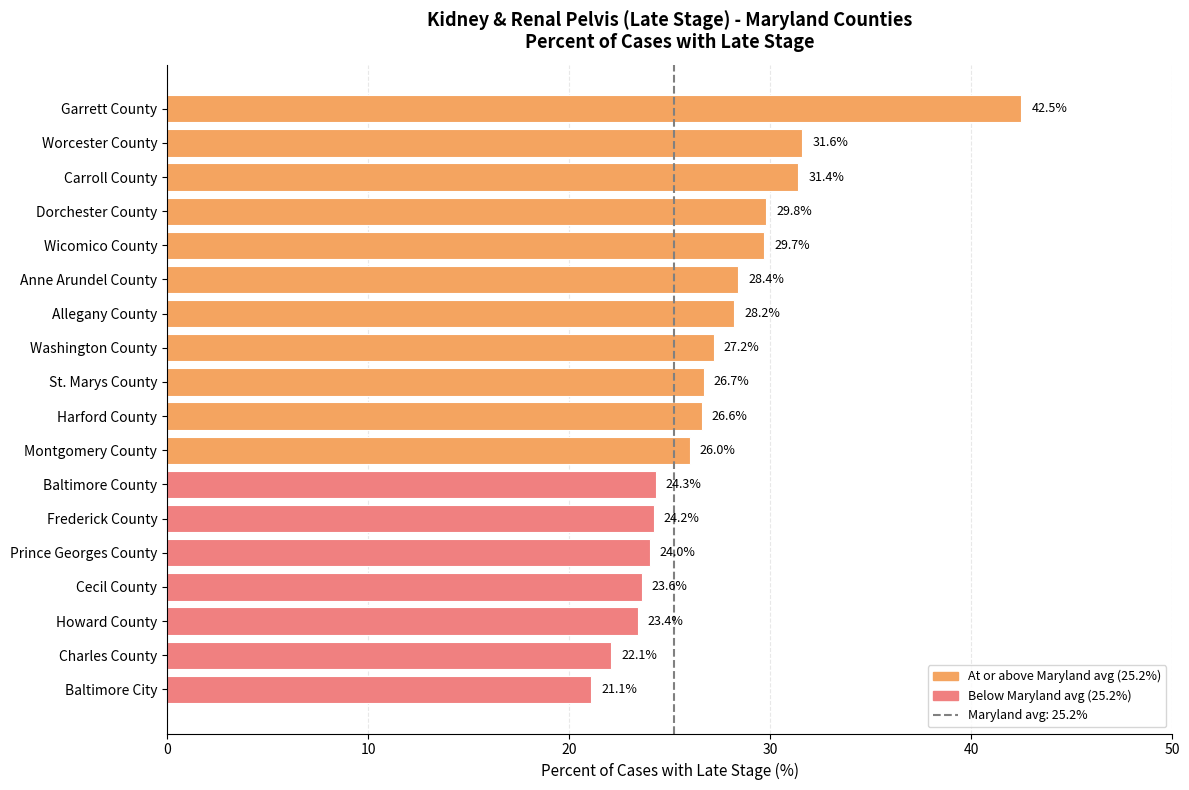

Reading top to bottom, extract all data points from this chart.

Garrett County=42.5	Worcester County=31.6	Carroll County=31.4	Dorchester County=29.8	Wicomico County=29.7	Anne Arundel County=28.4	Allegany County=28.2	Washington County=27.2	St. Marys County=26.7	Harford County=26.6	Montgomery County=26.0	Baltimore County=24.3	Frederick County=24.2	Prince Georges County=24.0	Cecil County=23.6	Howard County=23.4	Charles County=22.1	Baltimore City=21.1